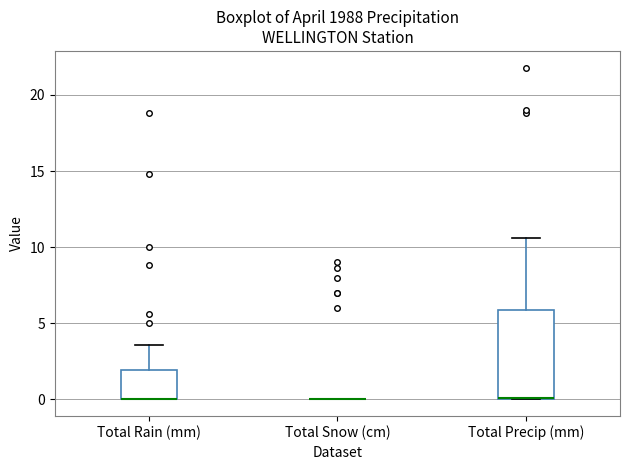

Reading left to right, read every box against the y-axis: the position of its median line, the range the box covers, and the ends of its whiskers. The values are not printed on the chart, so give them approximately, as read against the axis.

Total Rain (mm): median 0.0 (drawn on the box's lower edge), box 0.0 to 2.0, whiskers 0.0 to 3.5
Total Snow (cm): box collapsed to a line at 0.0, whiskers 0.0 to 0.0
Total Precip (mm): median 0.0, box 0.0 to 6.0, whiskers 0.0 to 10.5